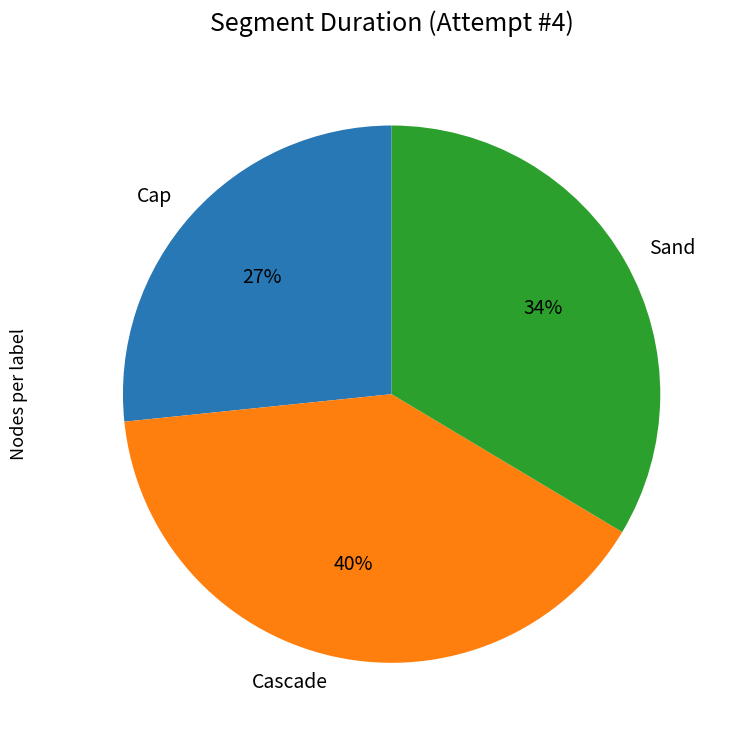

Is there a majority slice in this chart?

No